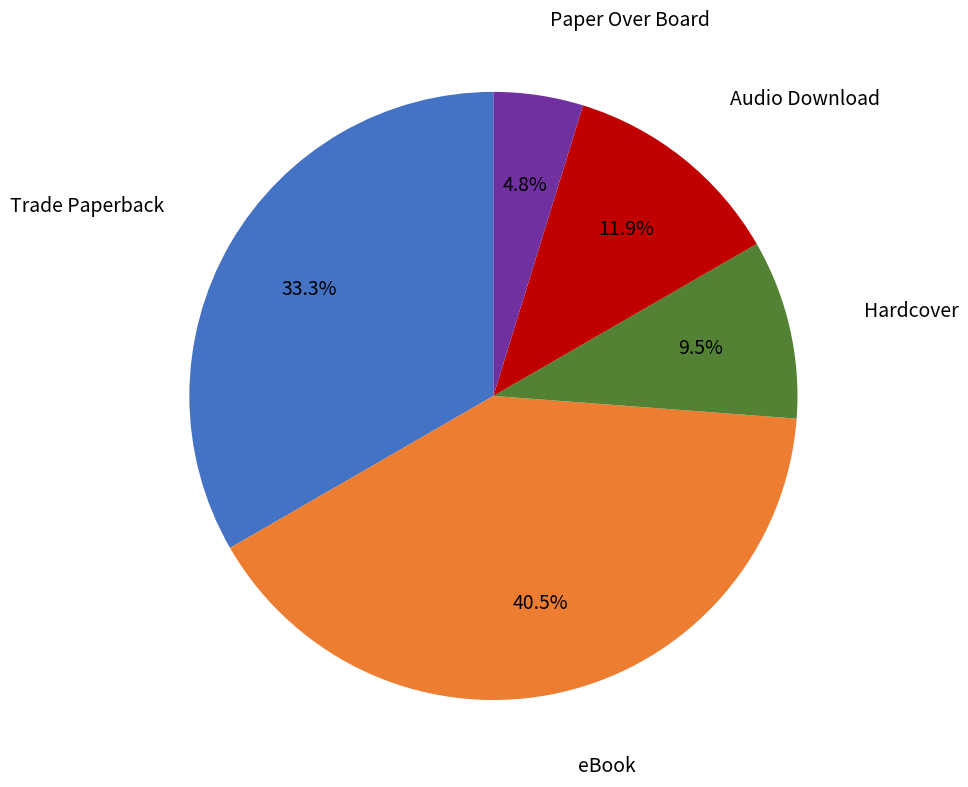

Is there any slice that represents more than half of the pie?

No